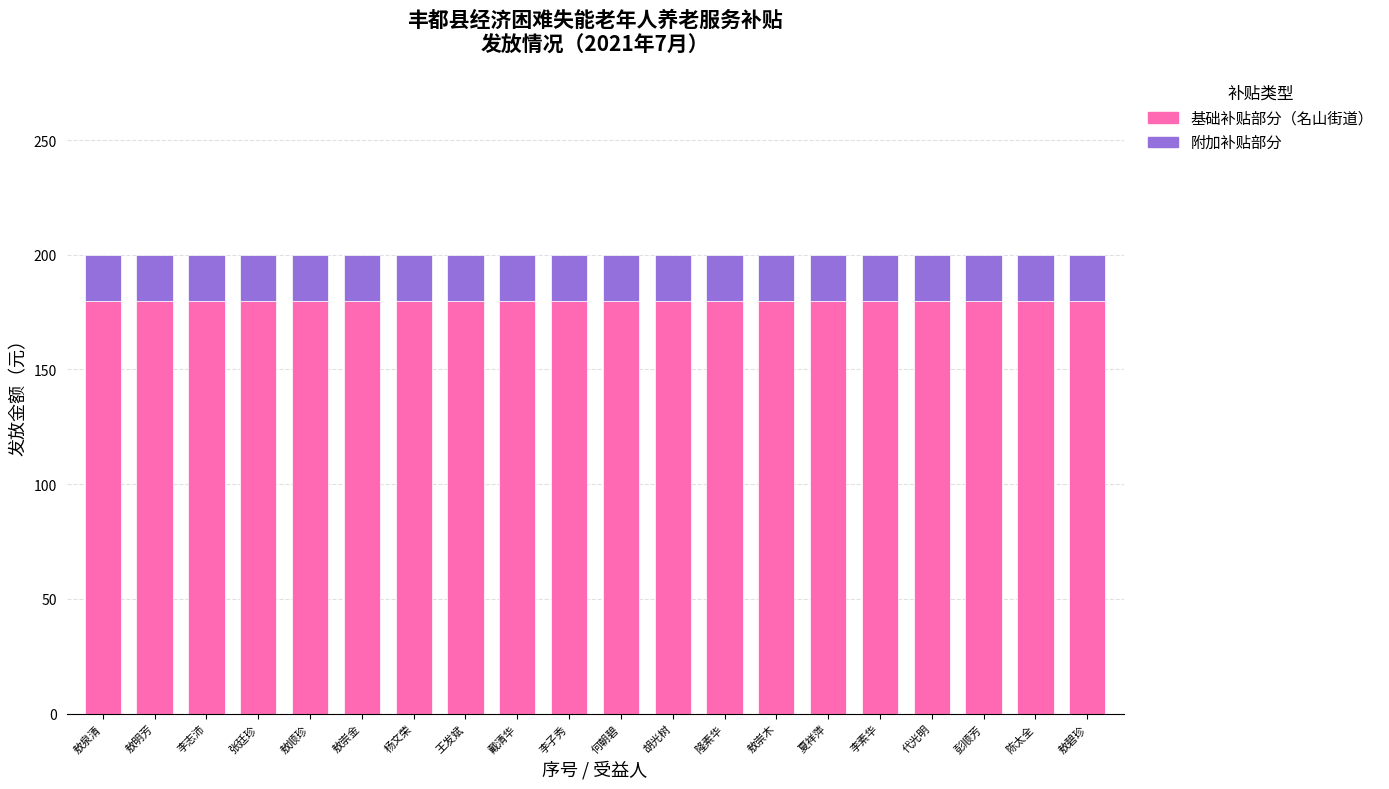

How many bars are there in total?

20